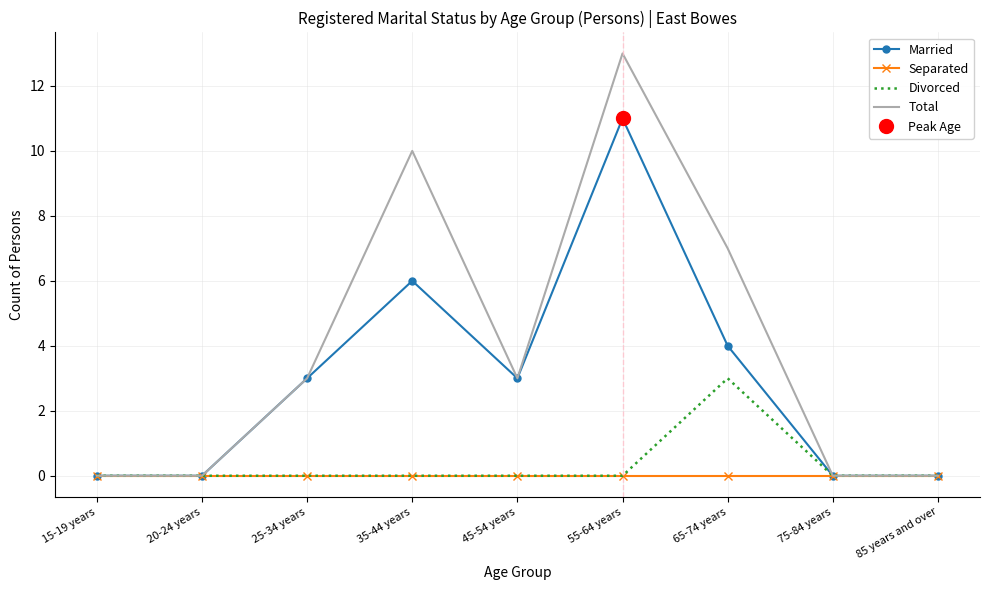

True or false: Divorced and Married intersect in this chart.

False